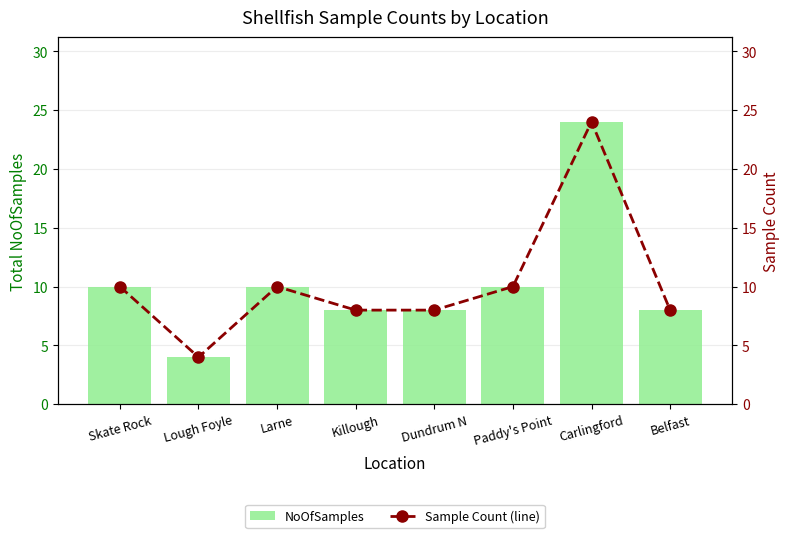

What is the maximum value shown in the chart?

24